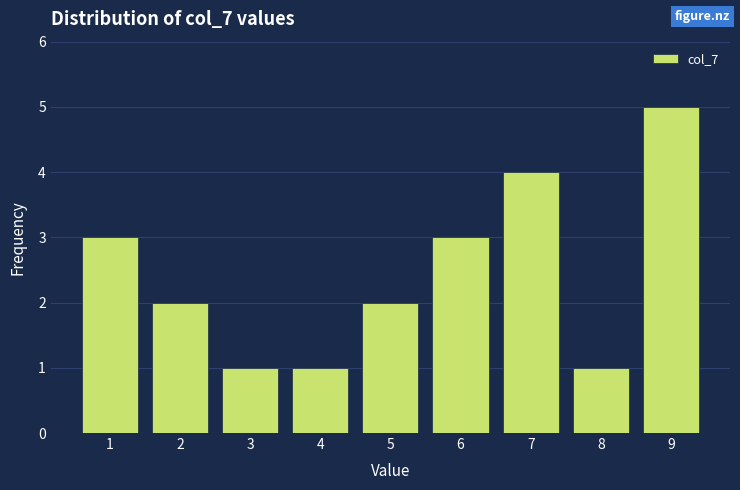

How tall is the bar that spans 1.5 to 2.5 on the x-axis? The values are not printed on the chart, so give them approximately, as read against the axis.

2